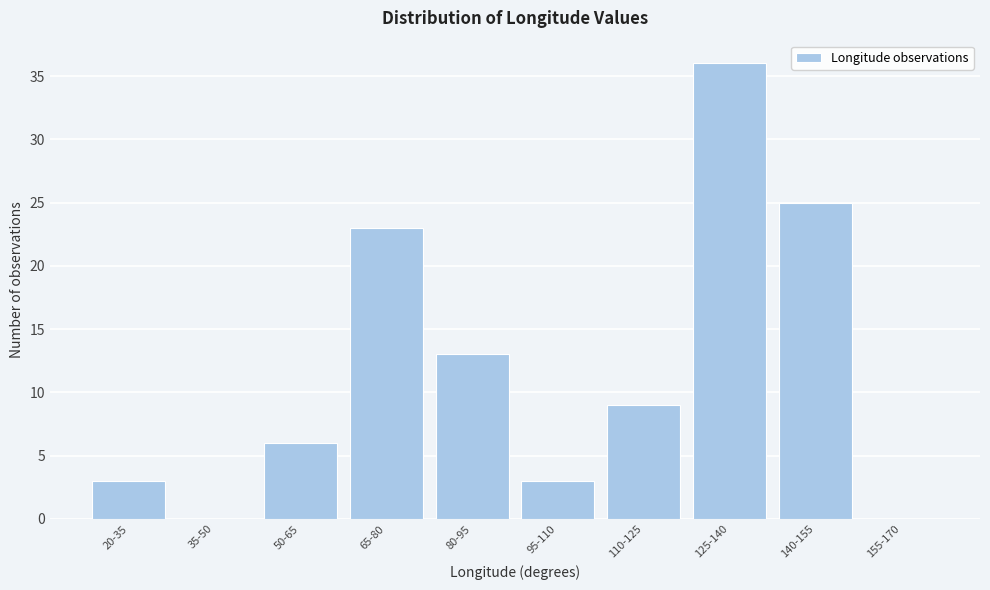

Reading right to left, extract all data points from this chart.

155-170=0	140-155=25	125-140=36	110-125=9	95-110=3	80-95=13	65-80=23	50-65=6	35-50=0	20-35=3